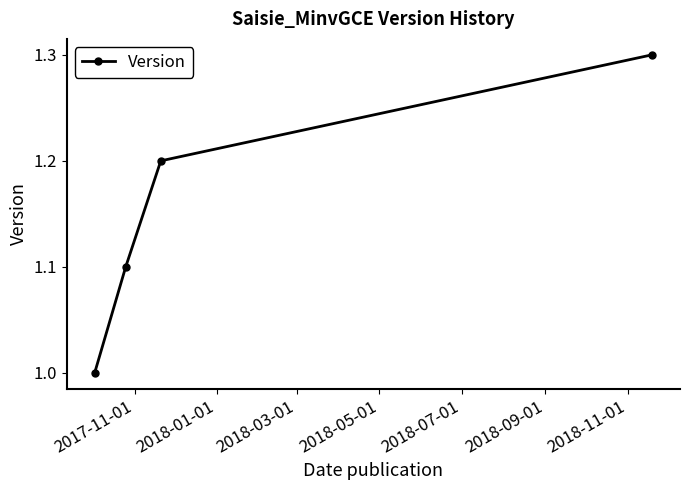

How many series are shown in this chart?

1